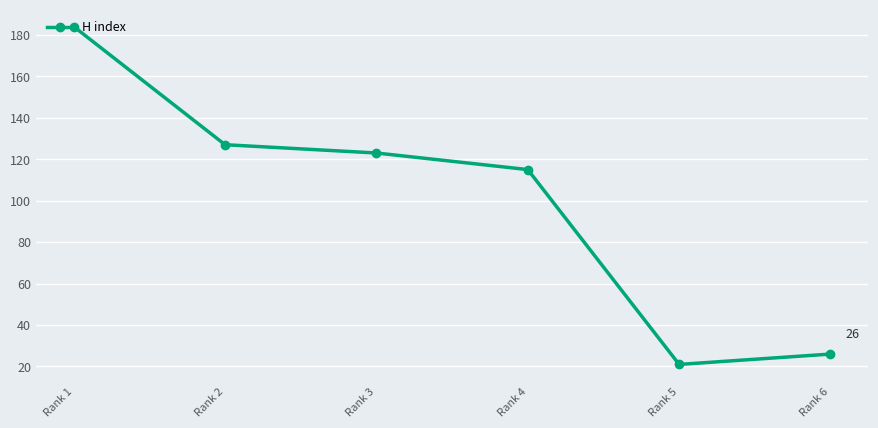

Reading left to right, what are all the values shown in this chart?

184	127	123	115	21	26